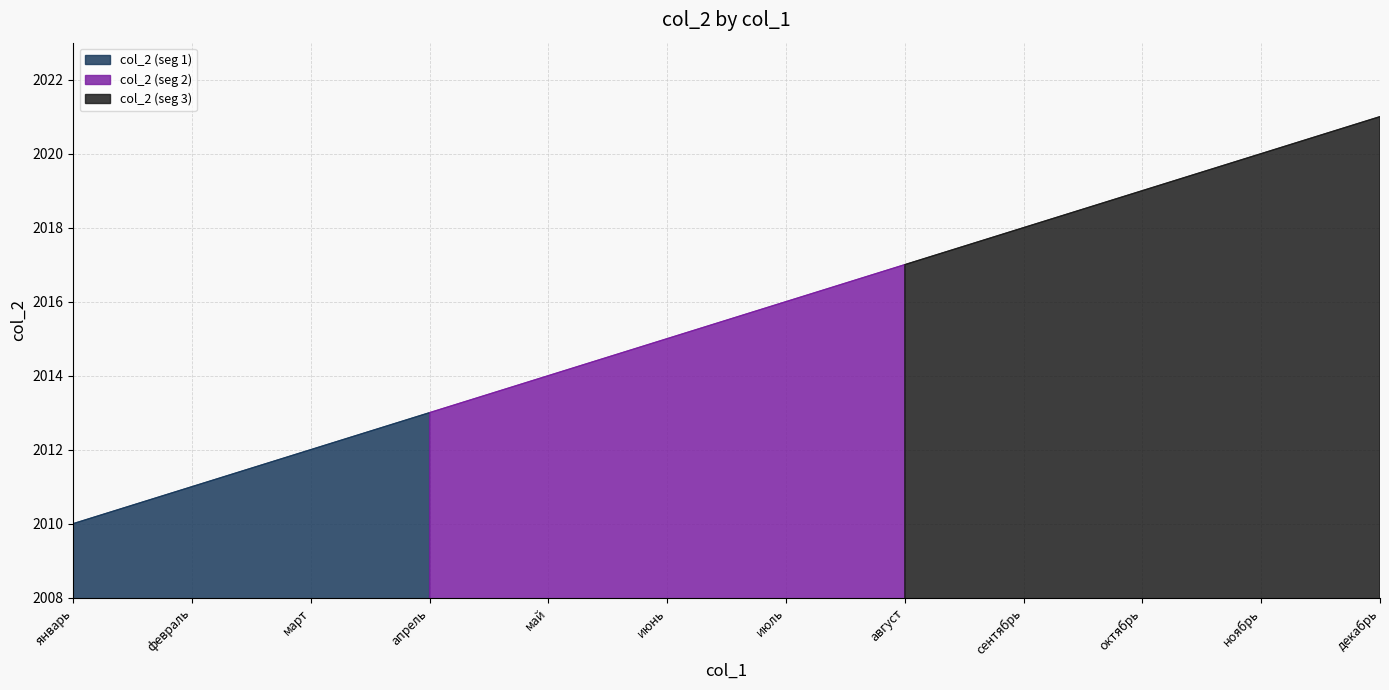

What is the sum of the values at июнь and февраль?

4026